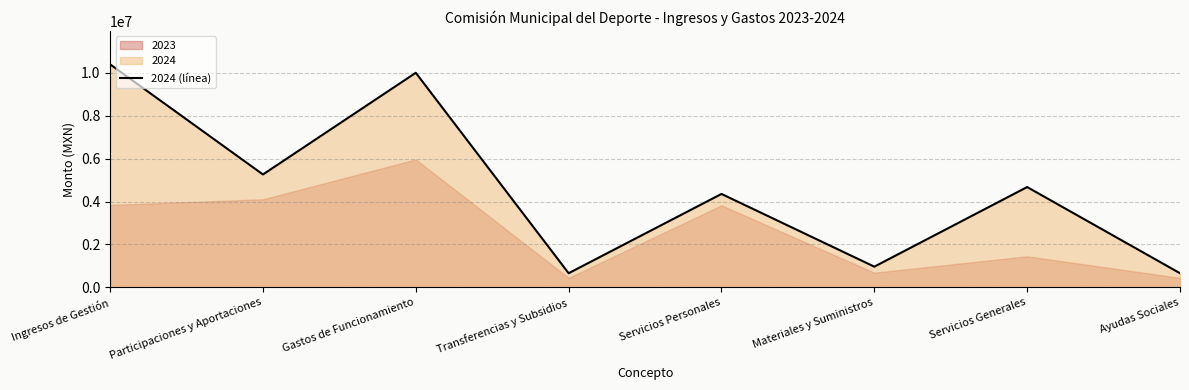

List the labels in order of value, smallest first.

Transferencias y Subsidios, Ayudas Sociales, Materiales y Suministros, Servicios Personales, Servicios Generales, Participaciones y Aportaciones, Gastos de Funcionamiento, Ingresos de Gestión